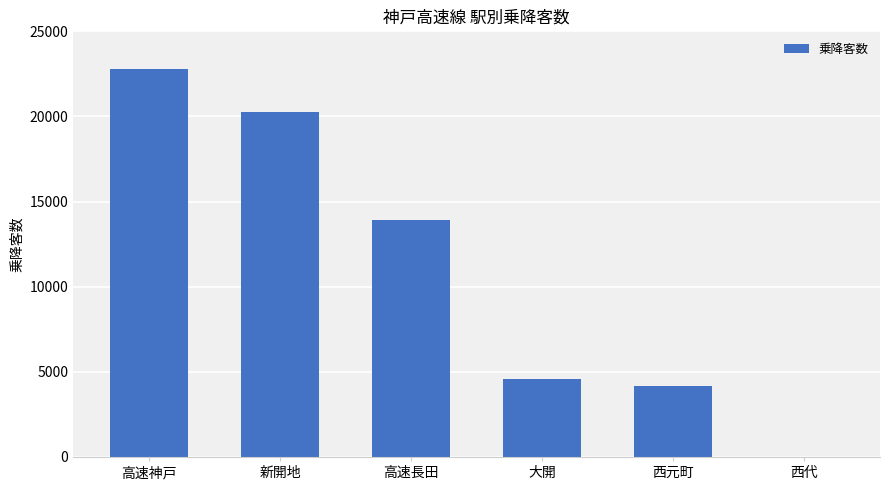

What is the change in value from 新開地 to 大開?

-15698